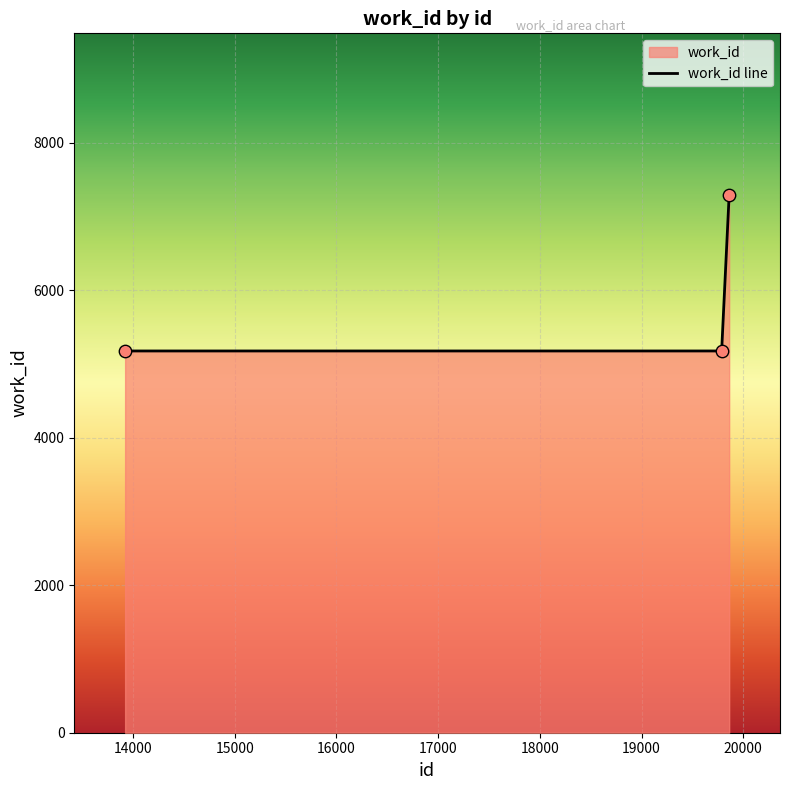

What is the ratio of the value at 19862 to the value at 13921?

1.4